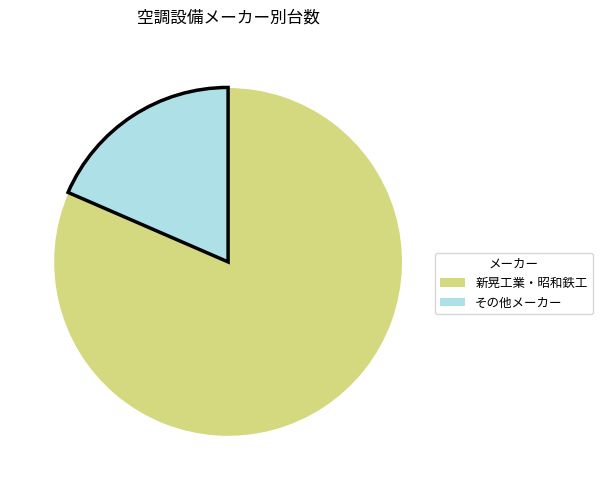

Does any single category account for the majority?

Yes